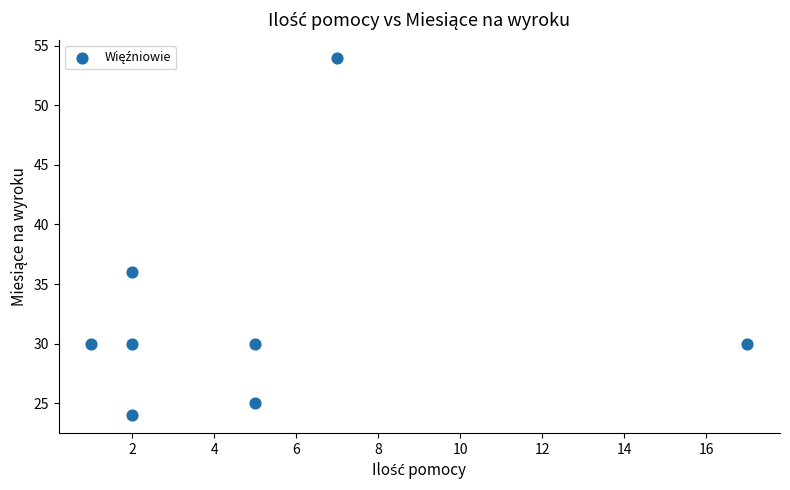

What is the range of X values (max minus min)?

16